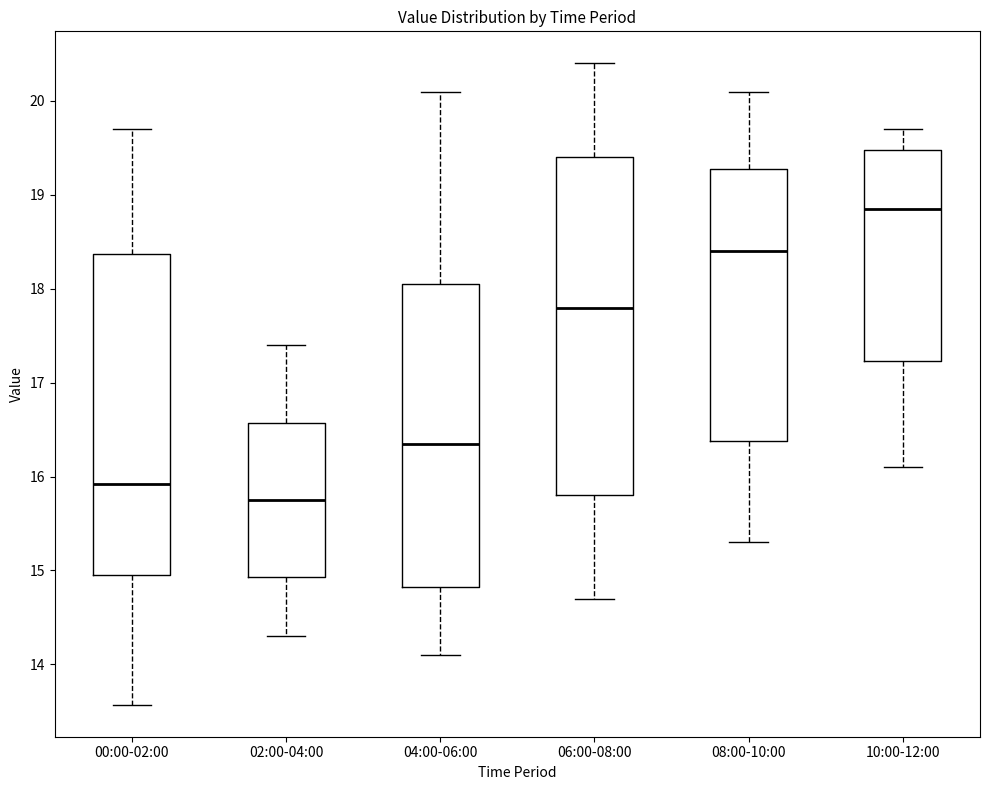

Where is the upper edge of the box for 08:00-10:00 on the y-axis? The values are not printed on the chart, so give them approximately, as read against the axis.

19.3